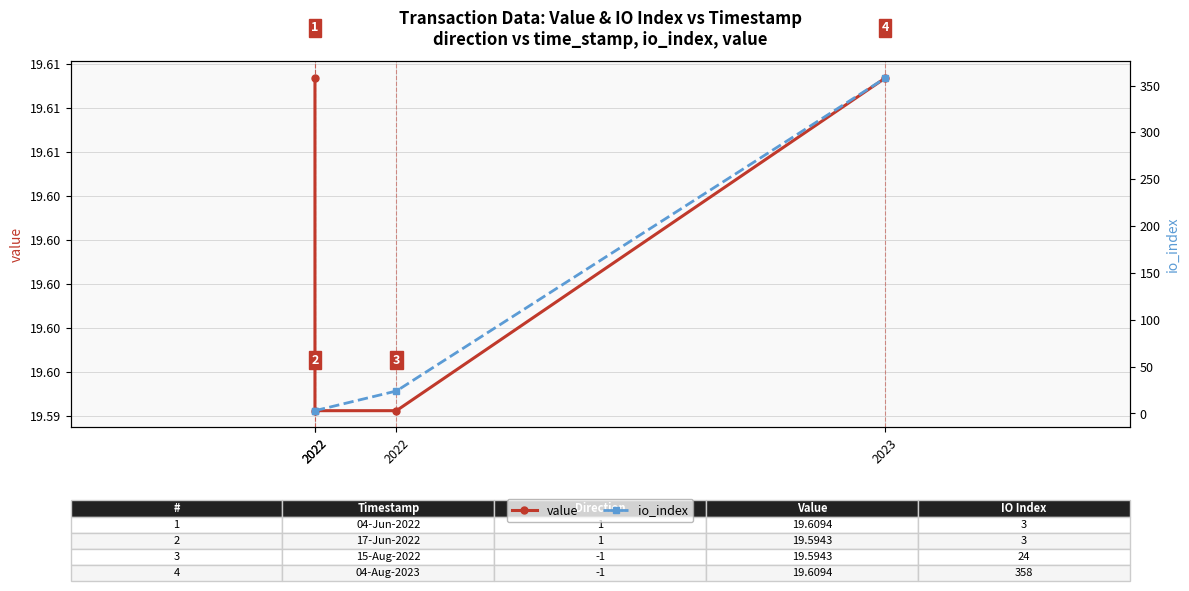

At which label is io_index closest to 180?

2022